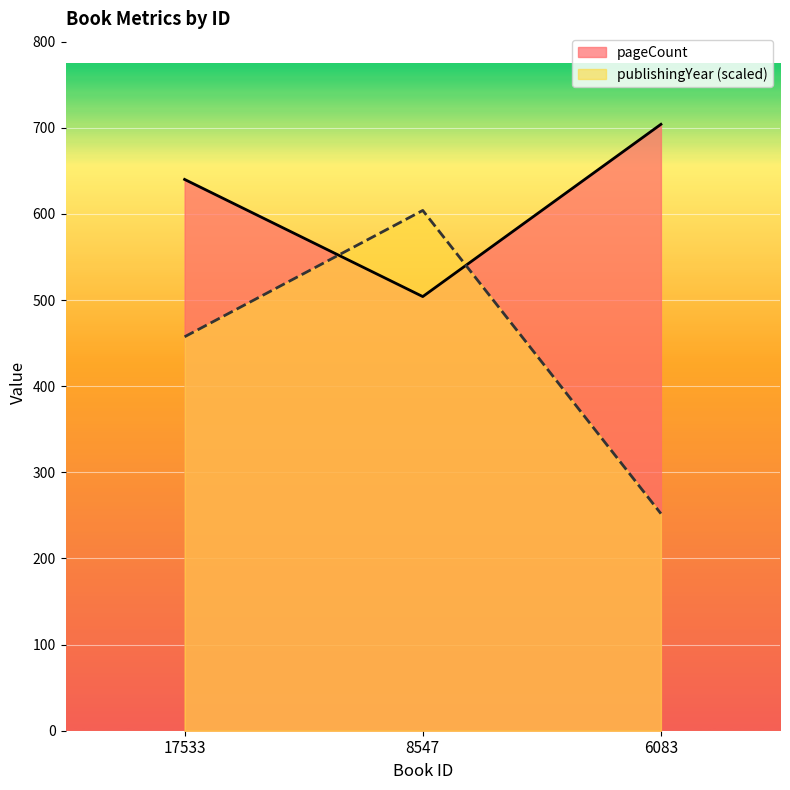

How many data points does each series have?

3